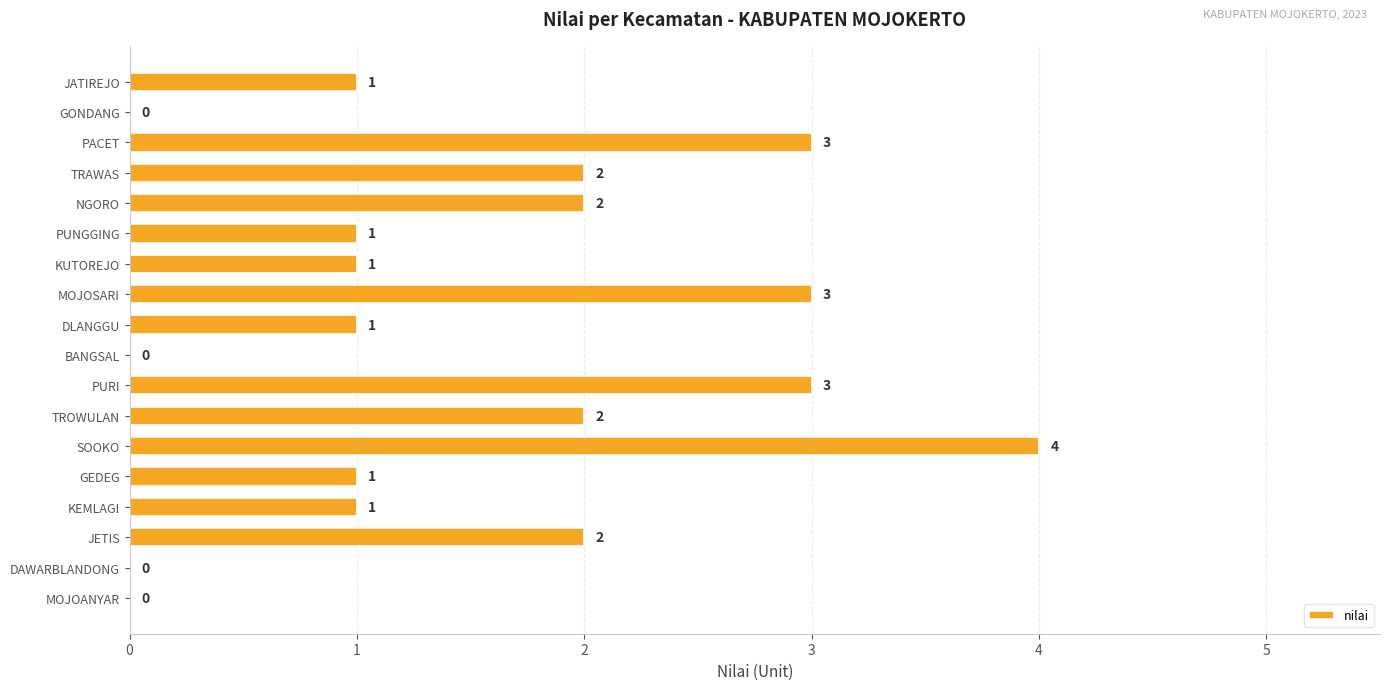

Between KEMLAGI and NGORO, which is larger?

NGORO